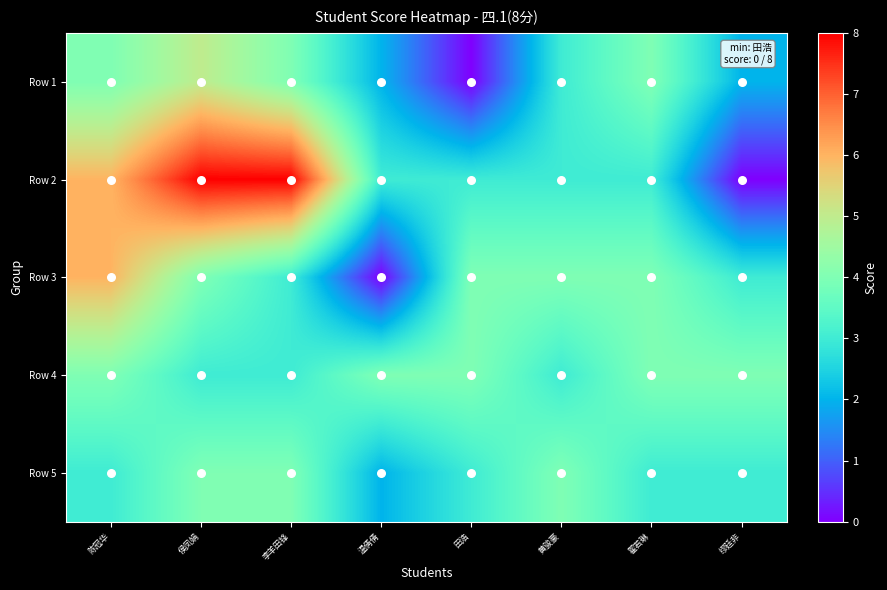

What is the greatest value displayed?

8